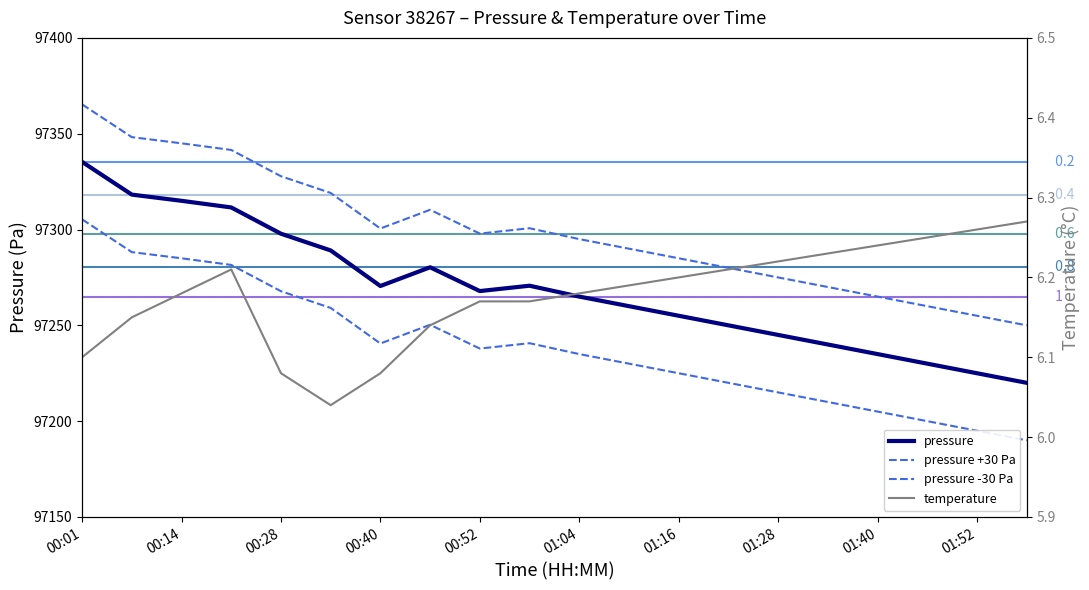

The value of pressure at 00:14 is 159665.3. True or false?

False